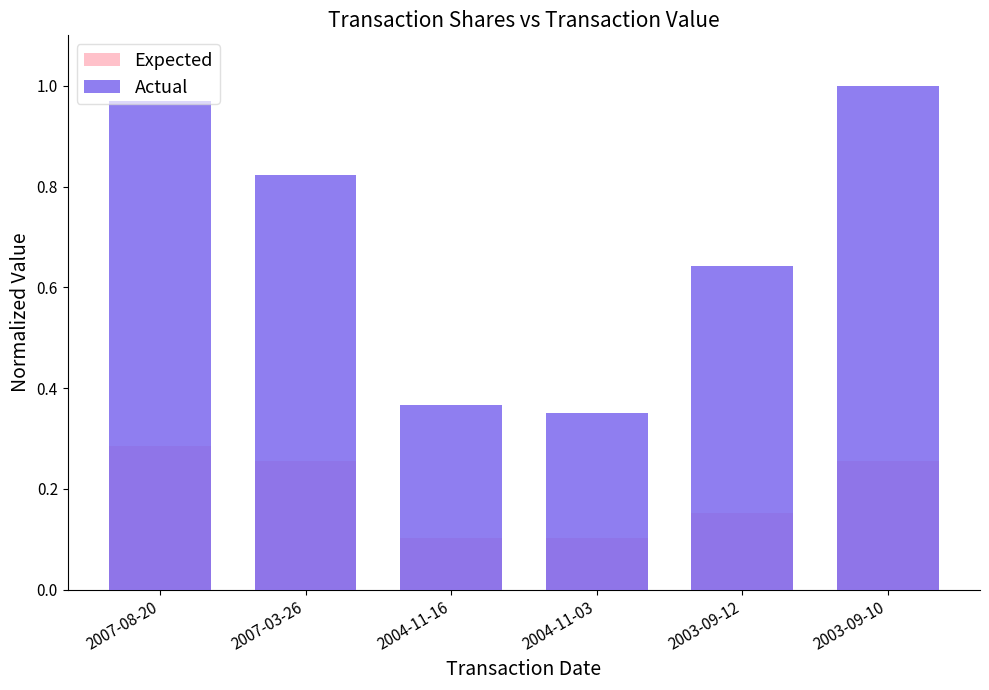

What is the sum of the Actual values at 2004-11-03 and 2007-03-26?

1.2